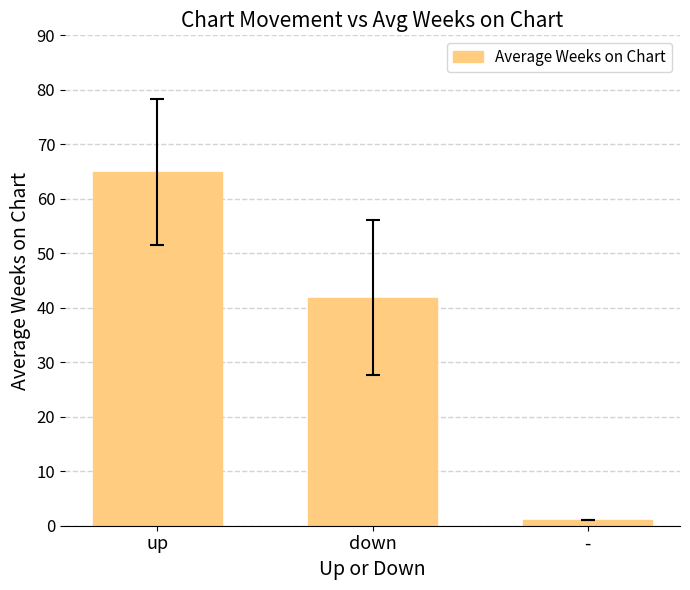

What is the ratio of the value at down to the value at up?

0.6